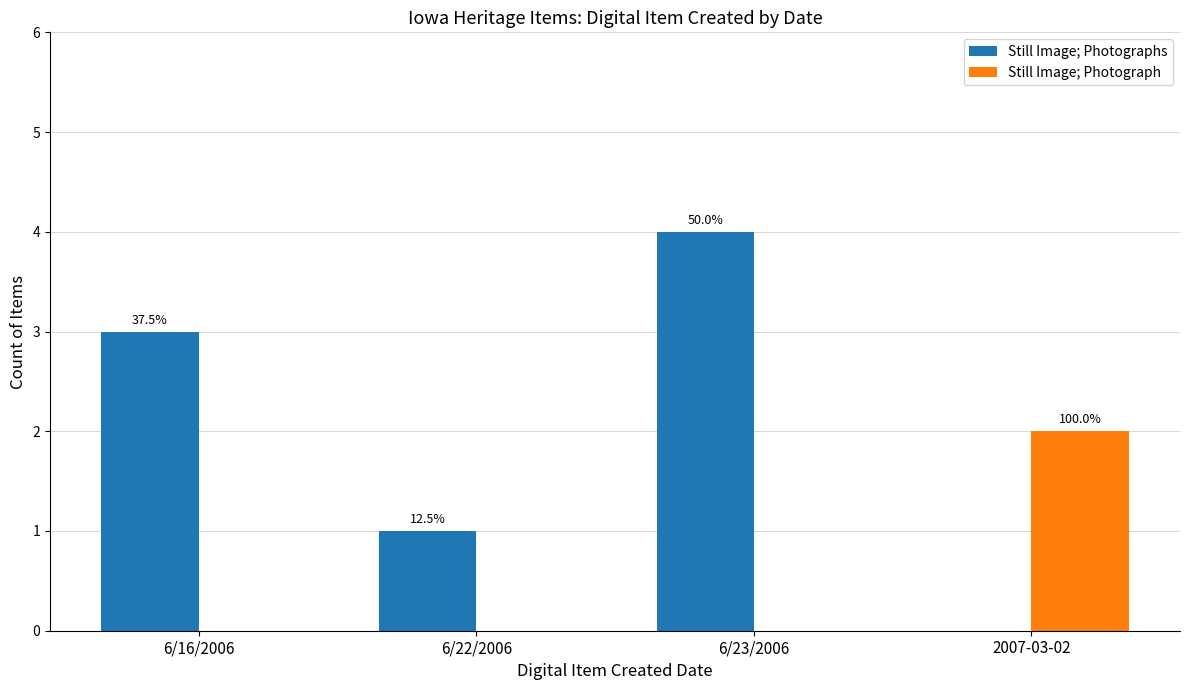

What is the greatest value displayed?

4